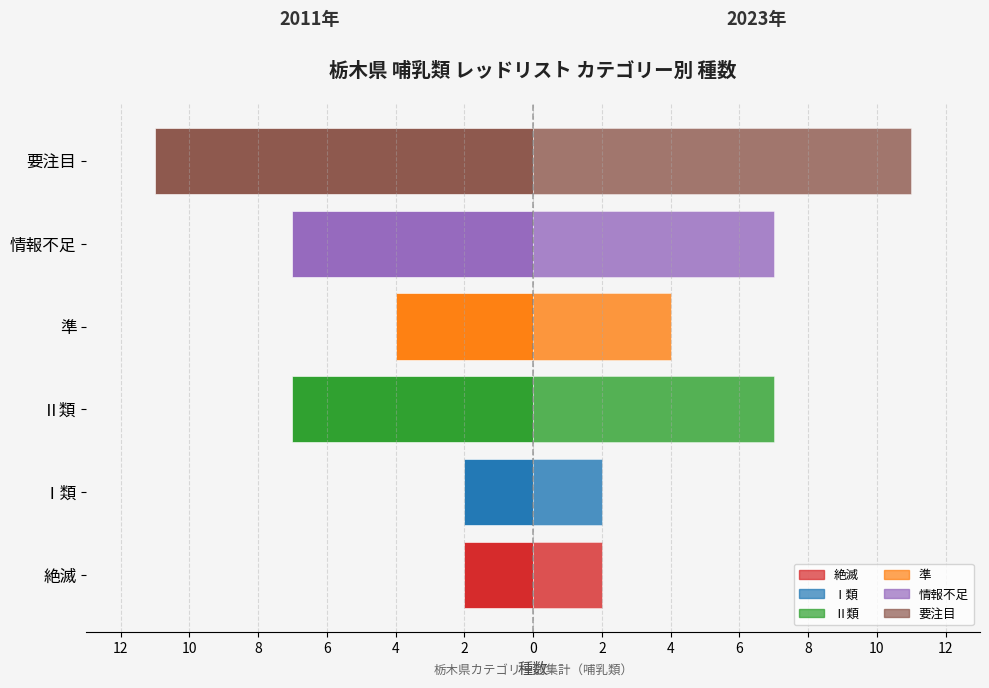

Is it true that the value at 情報不足 is -4?

False